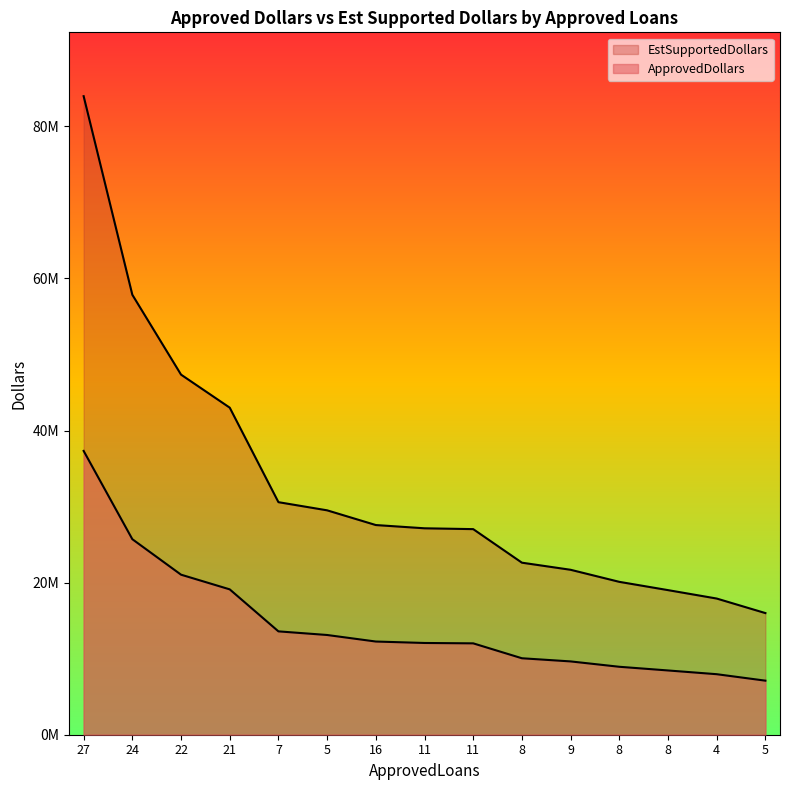

The EstSupportedDollars series shows 9350754 at 5. True or false?

False